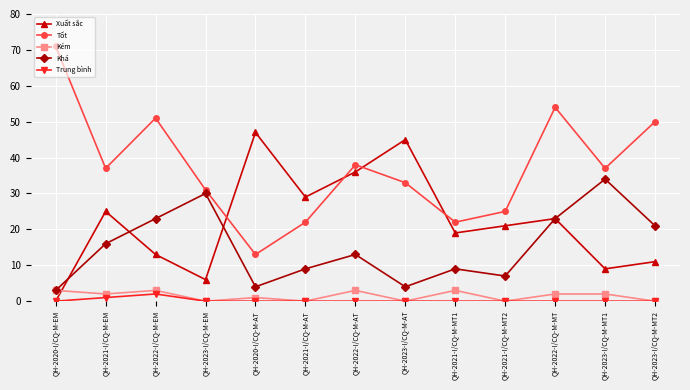

Does the chart display data point markers on the line(s)?

Yes